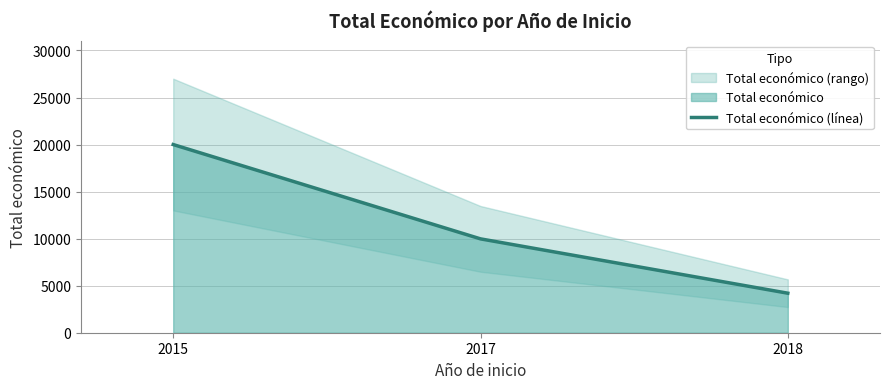

At which category does the chart reach its peak across all series?

2015